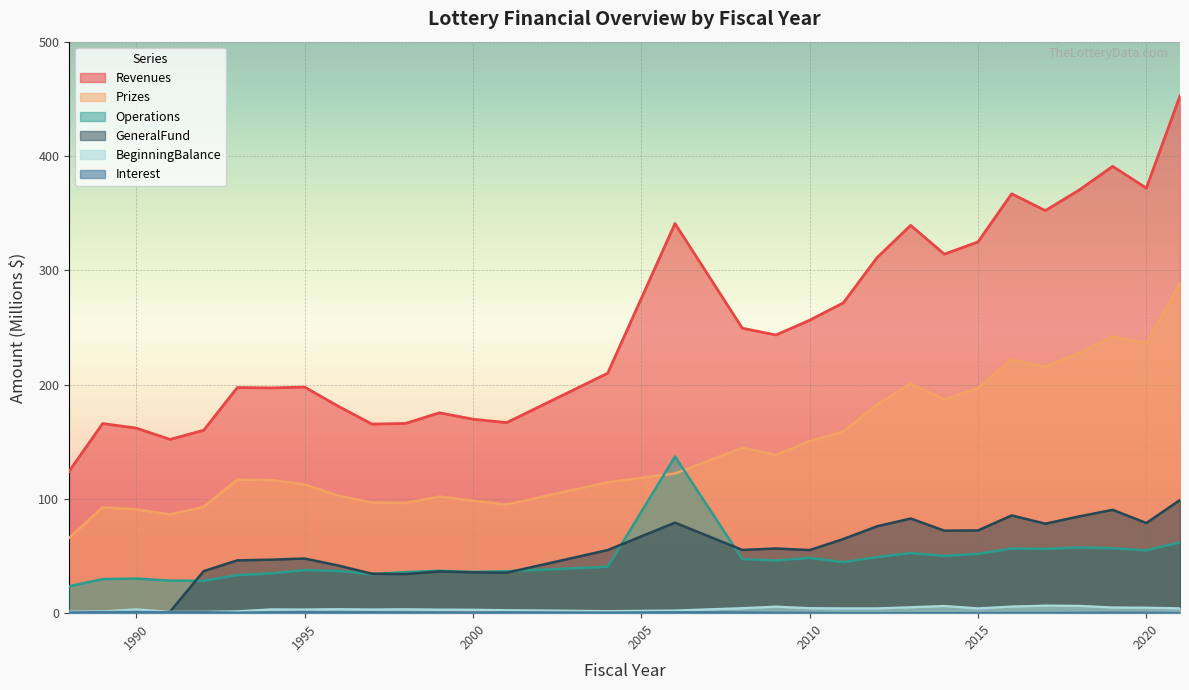

What is the maximum value shown in the chart?

452.6